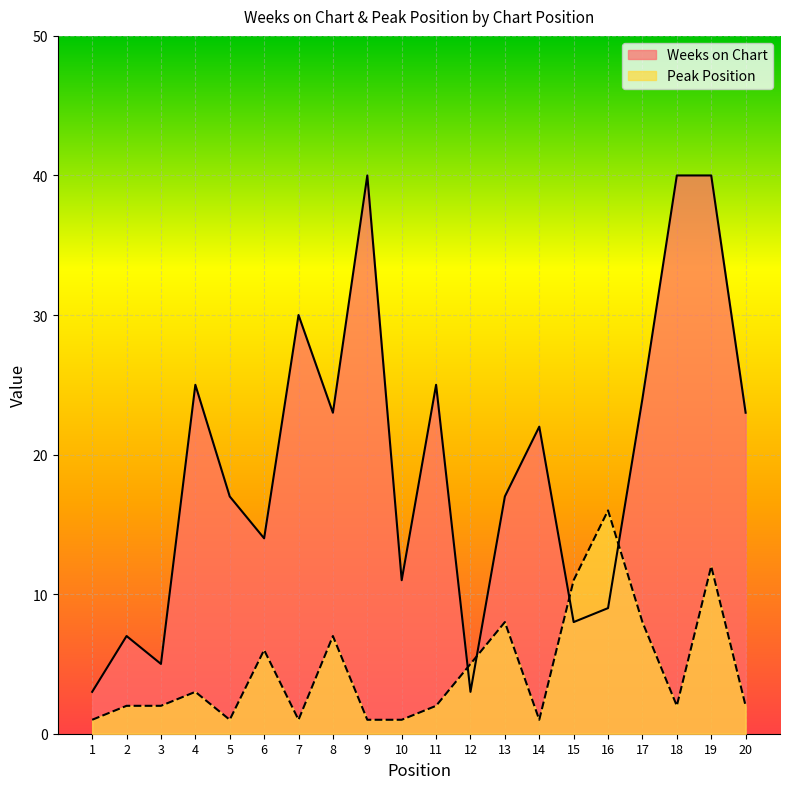

Where is Weeks on Chart nearest to the value 21?

14